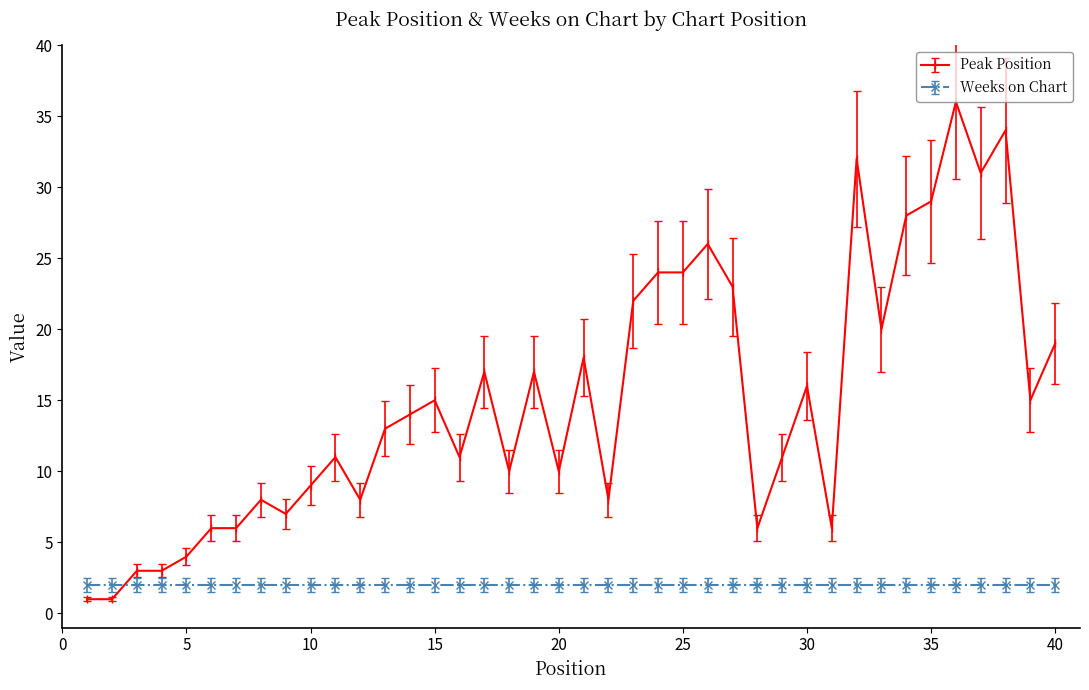

What is the sum of all Weeks on Chart values?

80